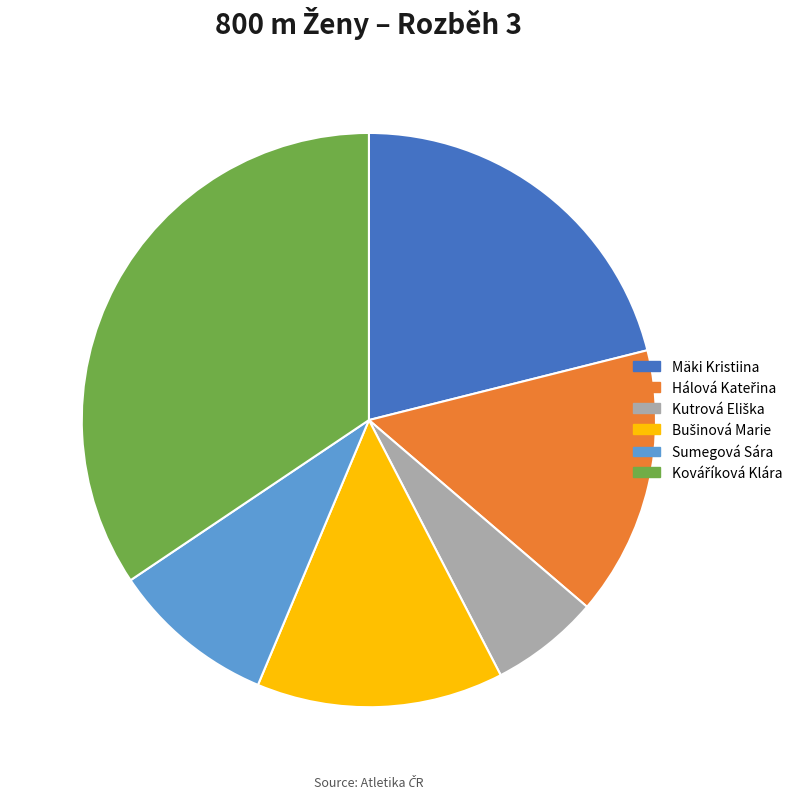

True or false: Mäki Kristiina accounts for 21% of the total.

True